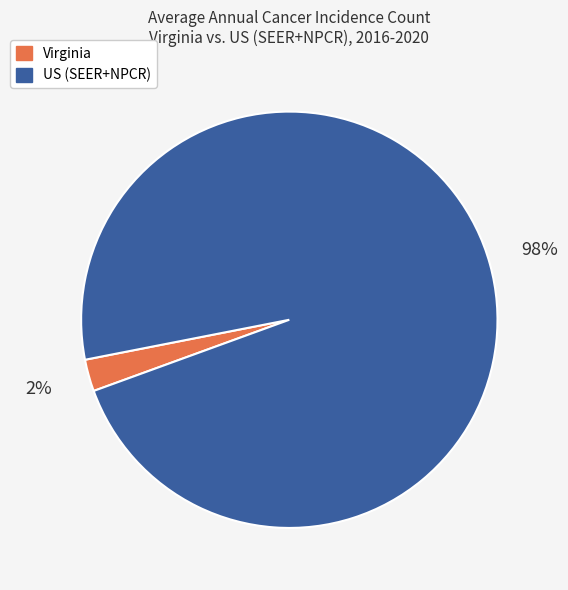

The US (SEER+NPCR) slice represents 86% of the pie. True or false?

False